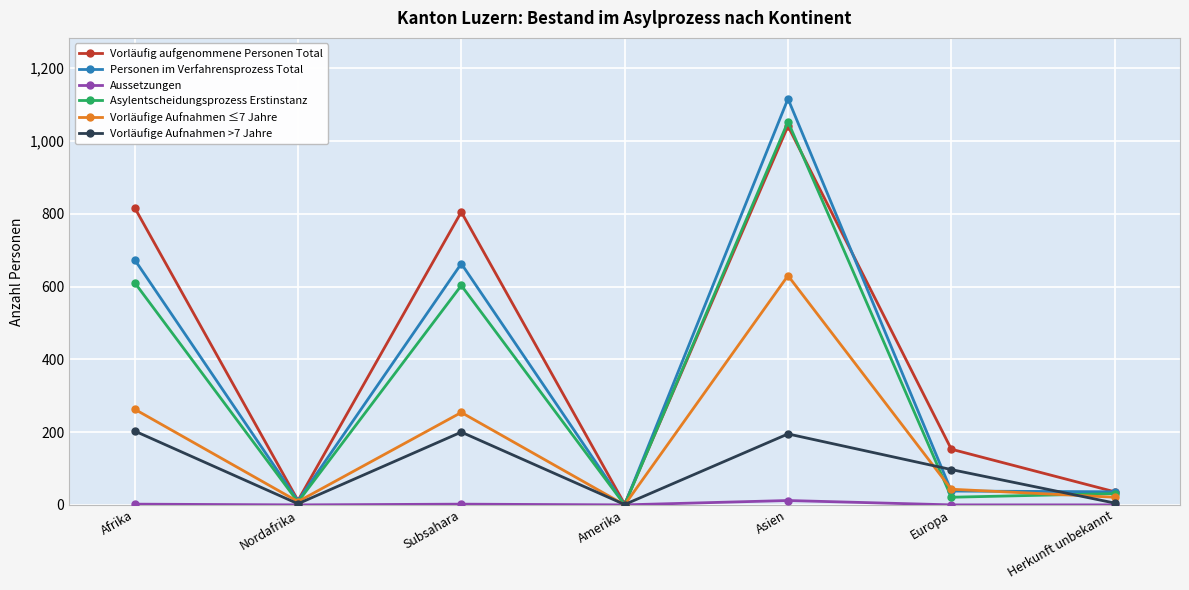

Is this an area chart (filled region under the line)?

No